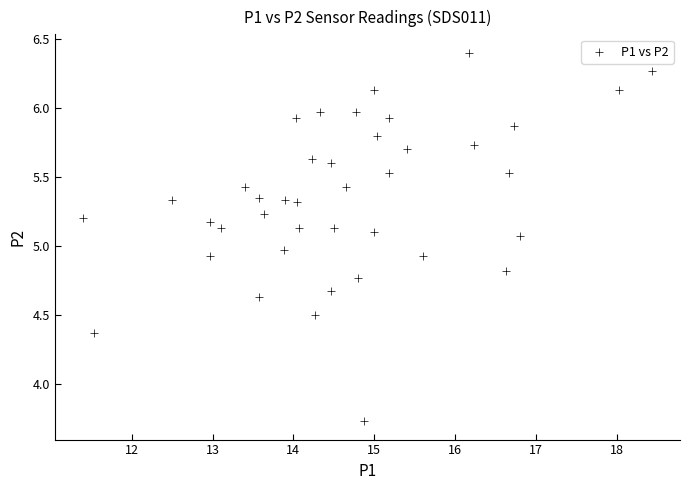

What is the range of Y values (max minus min)?

2.7